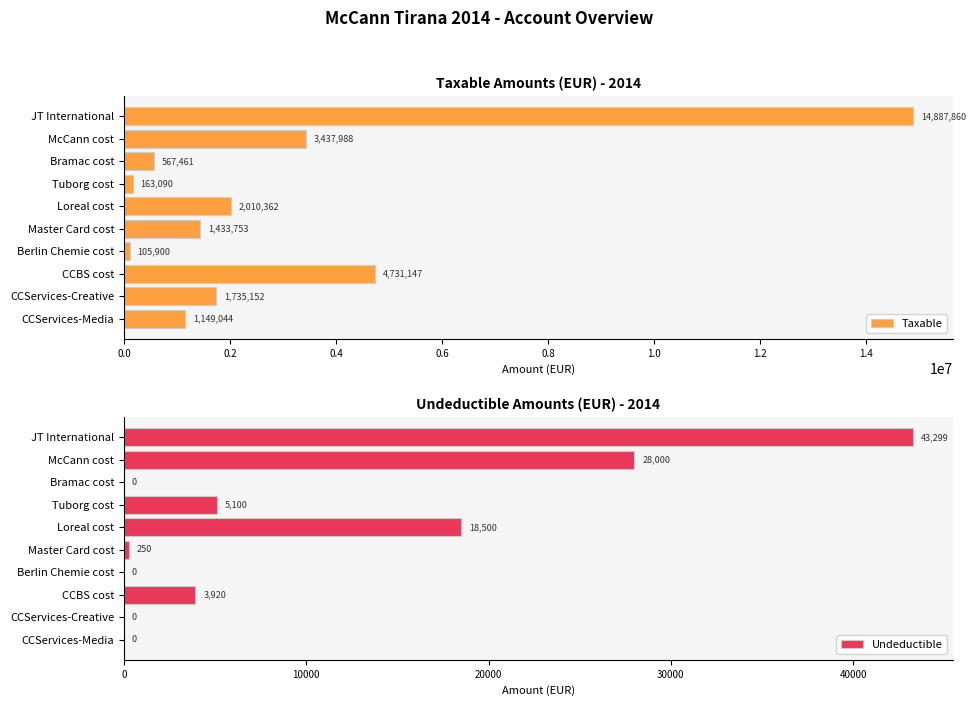

The value of Undeductible at CCServices-Media is 13599.5. True or false?

False